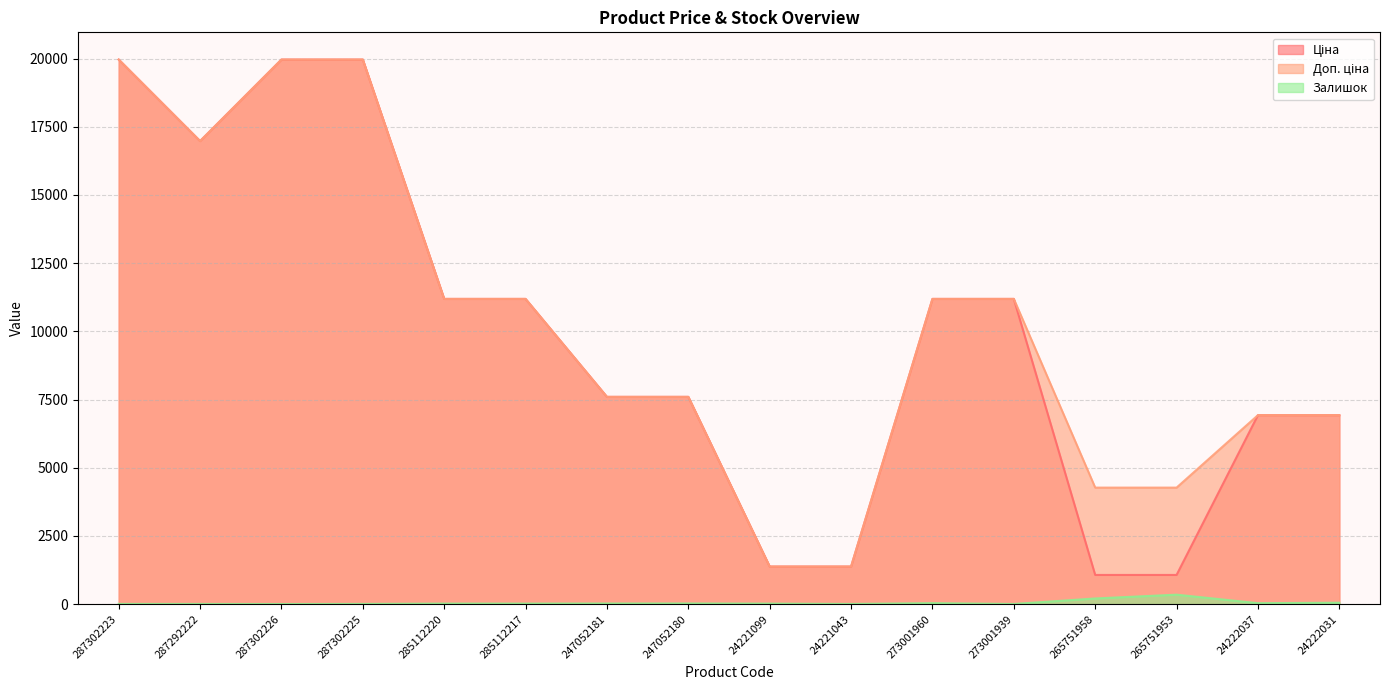

True or false: Ціна has a value of 506.5 at 24221099.

False